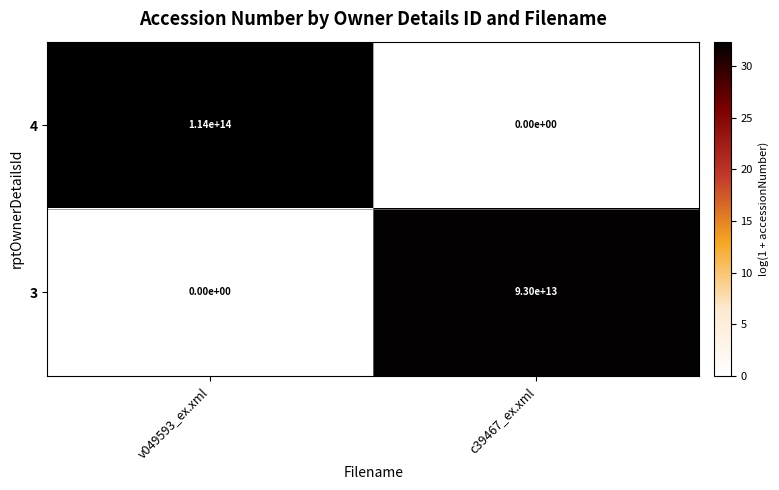

Rank the series by their maximum value, from lowest to highest.

3, 4